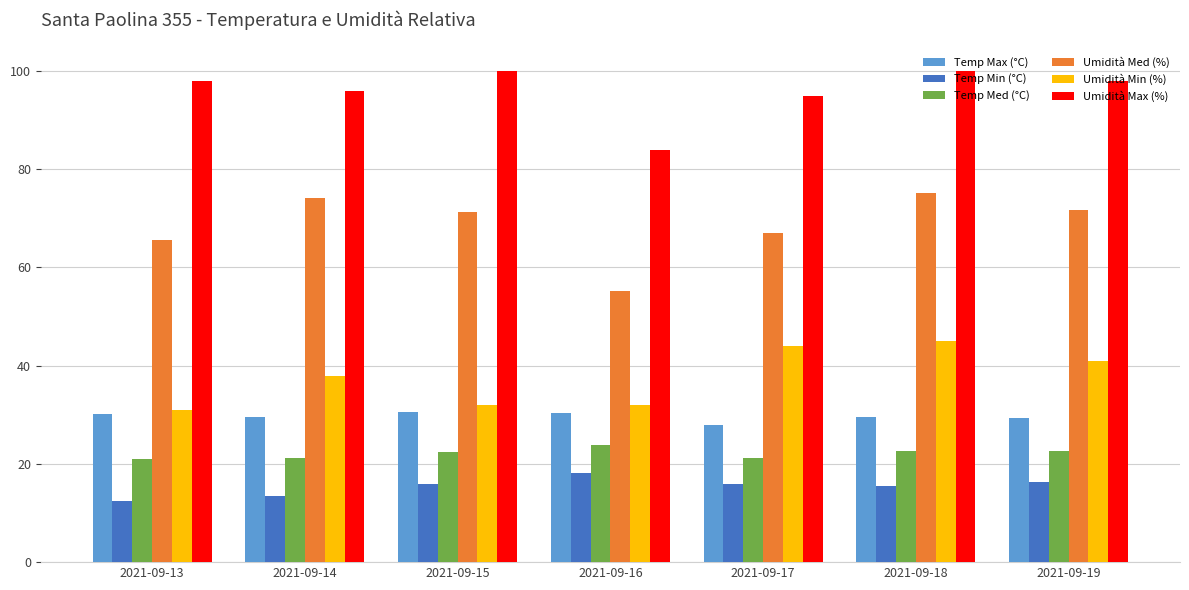

What is the minimum value shown in the chart?

12.4